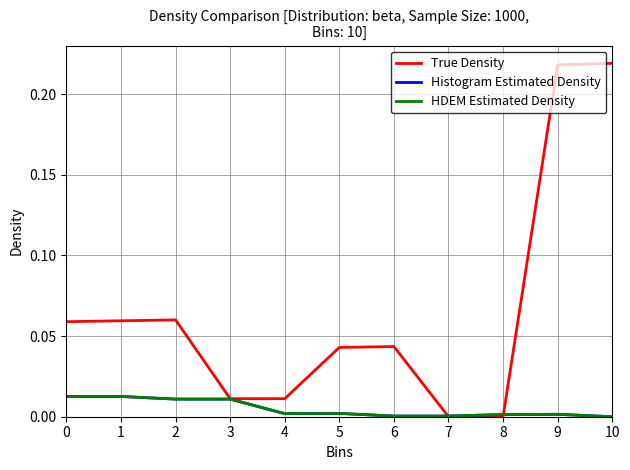

Which series has the largest range (max minus min)?

True Density